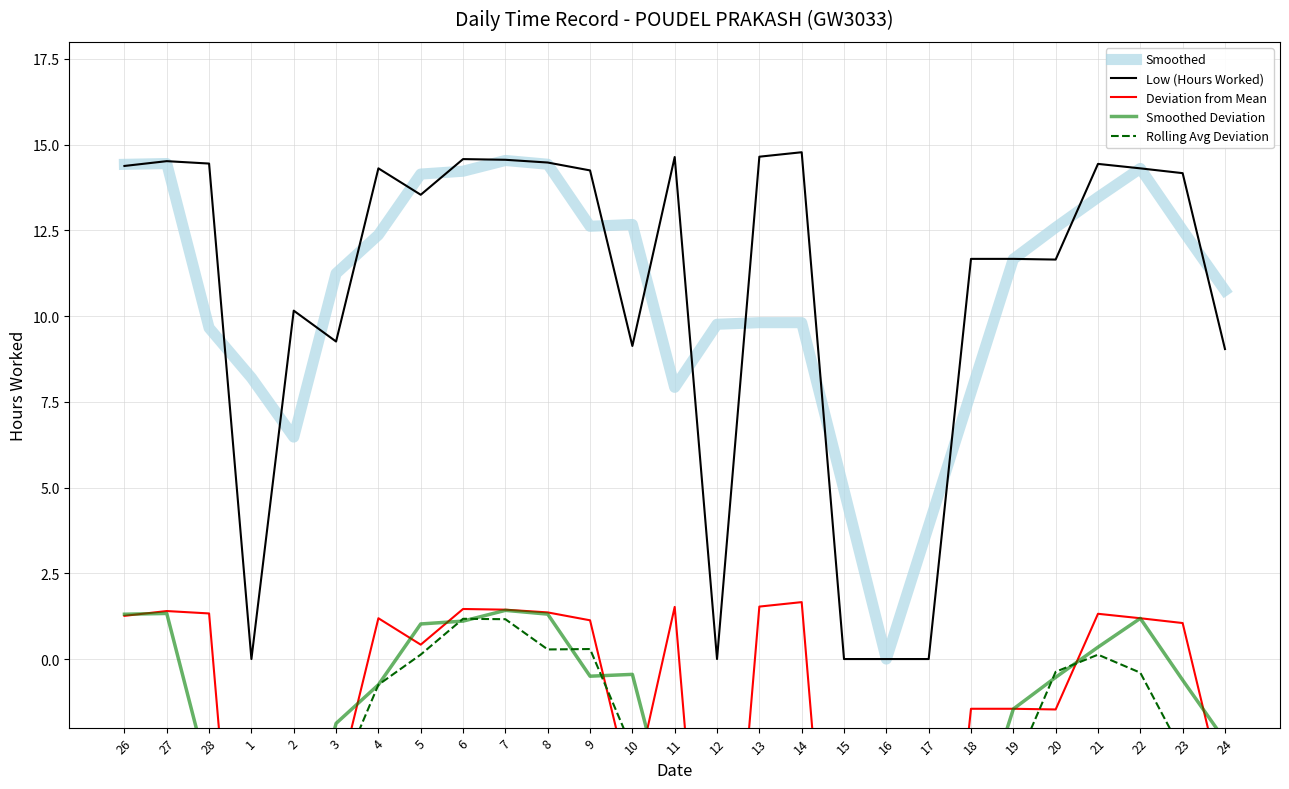

Reading right to left, list all the values displayed in this chart.

Smoothed: 24=10.8	23=12.5	22=14.3	21=13.5	20=12.6	19=11.7	18=7.8	17=3.9	16=0.0	15=4.9	14=9.8	13=9.8	12=9.8	11=7.9	10=12.7	9=12.6	8=14.4	7=14.5	6=14.2	5=14.1	4=12.4	3=11.2	2=6.5	1=8.2	28=9.7	27=14.5	26=14.4
Low (Hours Worked): 24=9.0	23=14.2	22=14.3	21=14.4	20=11.7	19=11.7	18=11.7	17=0.0	16=0.0	15=0.0	14=14.8	13=14.7	12=0.0	11=14.6	10=9.1	9=14.2	8=14.5	7=14.6	6=14.6	5=13.5	4=14.3	3=9.3	2=10.2	1=0.0	28=14.4	27=14.5	26=14.4
Deviation from Mean: 24=-4.1	23=1.0	22=1.2	21=1.3	20=-1.5	19=-1.5	18=-1.5	17=-13.1	16=-13.1	15=-13.1	14=1.7	13=1.5	12=-13.1	11=1.5	10=-4.0	9=1.1	8=1.4	7=1.4	6=1.5	5=0.4	4=1.2	3=-3.9	2=-3.0	1=-13.1	28=1.3	27=1.4	26=1.3
Smoothed Deviation: 24=-2.4	23=-0.6	22=1.2	21=0.3	20=-0.5	19=-1.5	18=-5.3	17=-9.2	16=-13.1	15=-8.2	14=-3.3	13=-3.3	12=-3.4	11=-5.2	10=-0.4	9=-0.5	8=1.3	7=1.4	6=1.1	5=1.0	4=-0.8	3=-1.9	2=-6.6	1=-4.9	28=-3.5	27=1.3	26=1.3
Rolling Avg Deviation: 24=-5.6	23=-2.7	22=-0.4	21=0.1	20=-0.4	19=-3.2	18=-6.1	17=-8.5	16=-7.8	15=-7.2	14=-7.2	13=-4.3	12=-2.5	11=-2.6	10=-2.6	9=0.3	8=0.3	7=1.2	6=1.2	5=0.1	4=-0.8	3=-3.7	2=-3.5	1=-3.4	28=-2.4	27=-4.5	26=-4.5